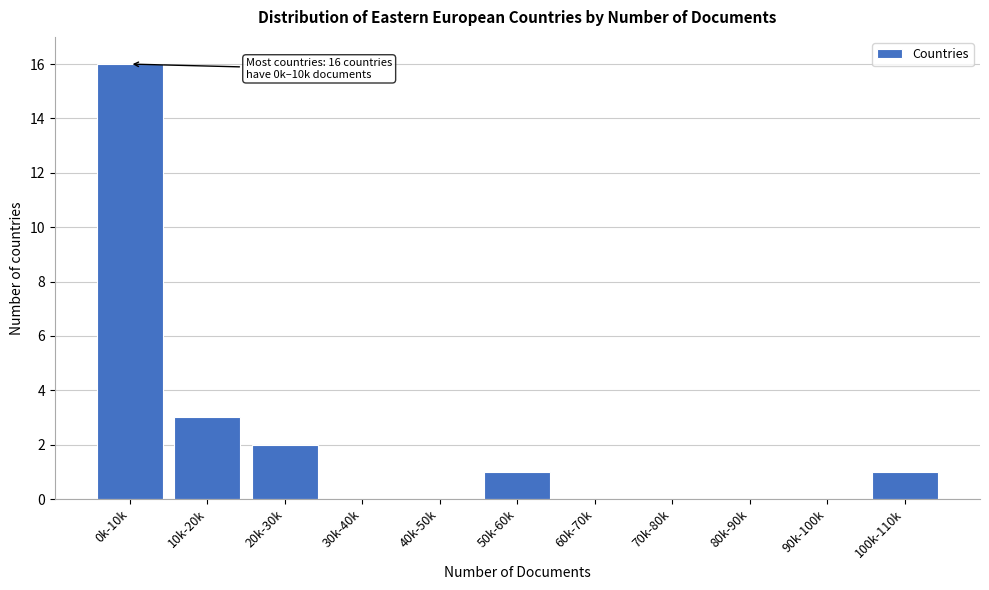

Reading left to right, transcribe all the data shown in this chart.

0k-10k=16	10k-20k=3	20k-30k=2	30k-40k=0	40k-50k=0	50k-60k=1	60k-70k=0	70k-80k=0	80k-90k=0	90k-100k=0	100k-110k=1